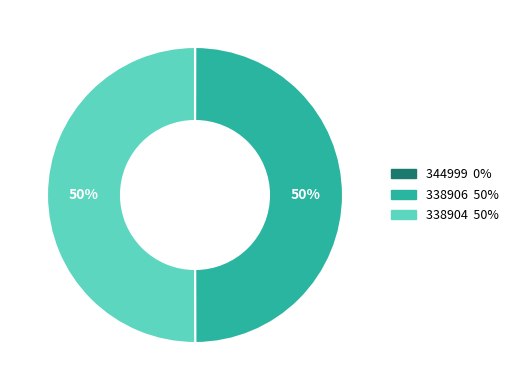

Is it true that 338906 is 50% of the pie?

True